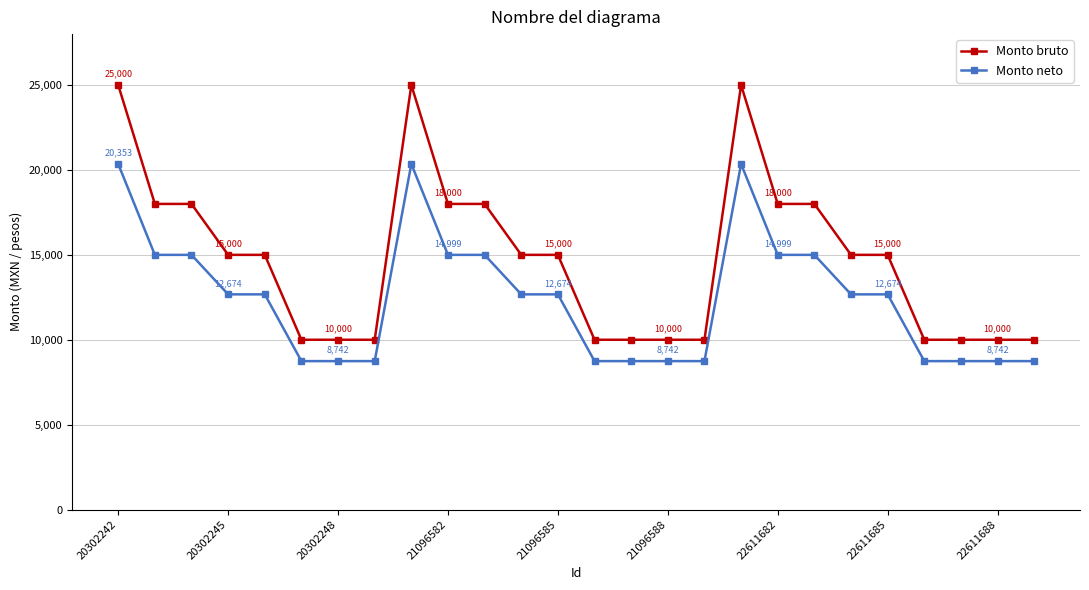

What is the greatest value displayed?

25000.0